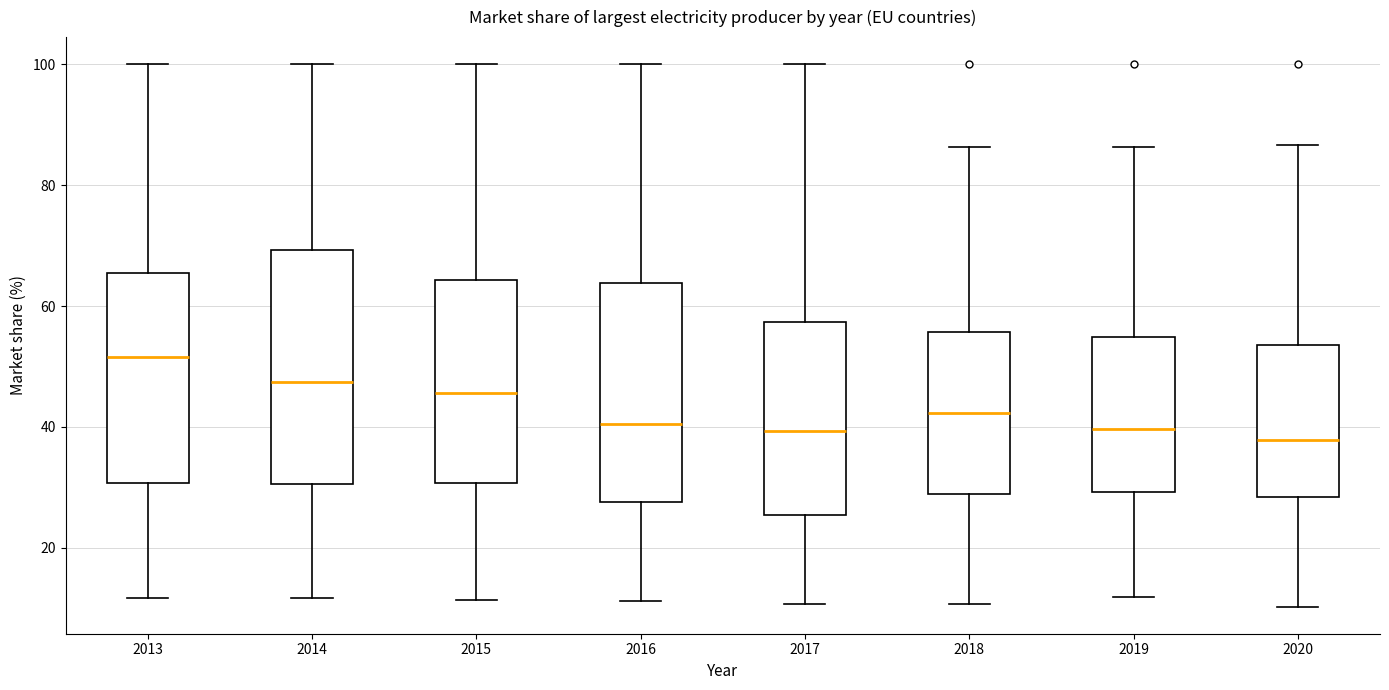

Which box is the tallest, from its lower edge to its upper edge?

2014